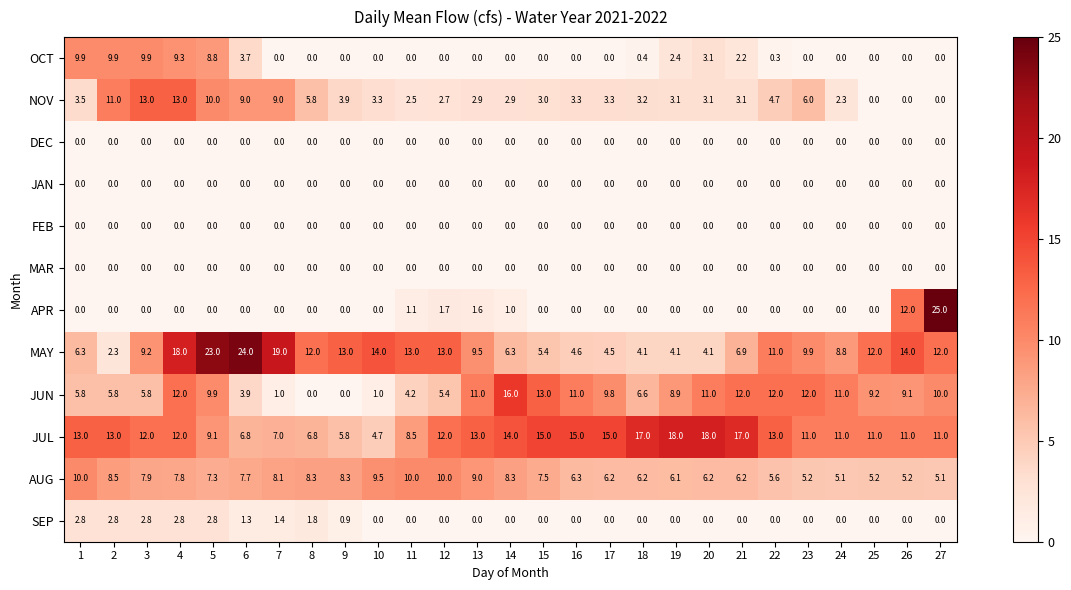

Which series has the largest range (max minus min)?

APR